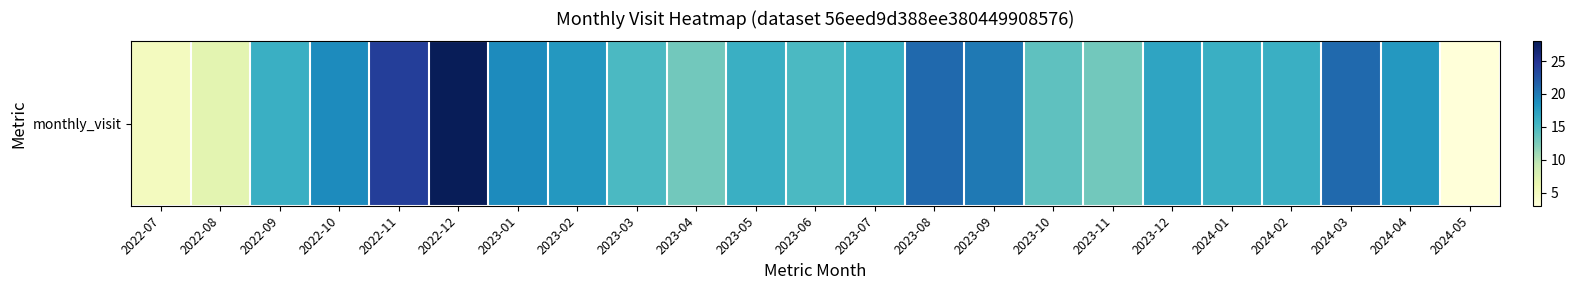

Count the number of categories in the chart.

23